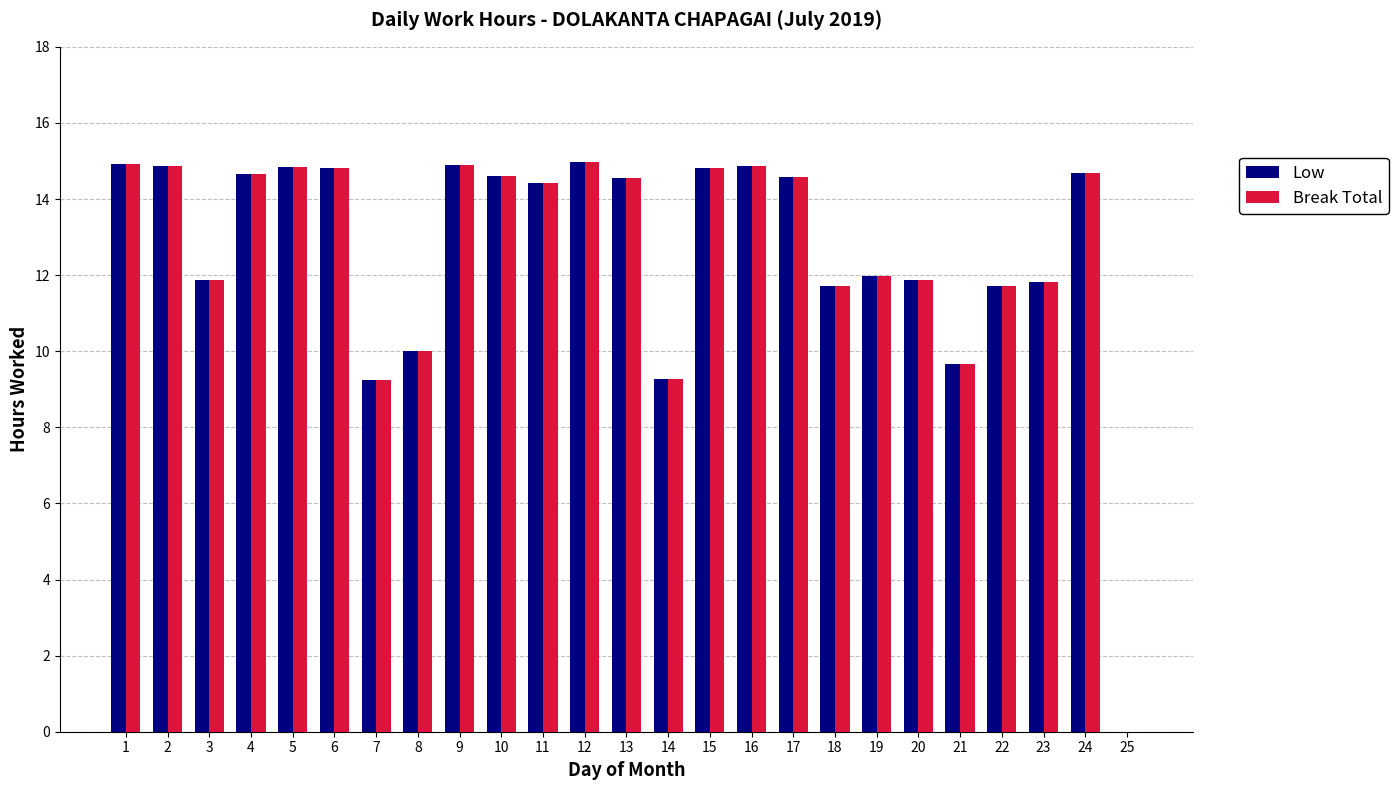

How many groups of bars are there?

25